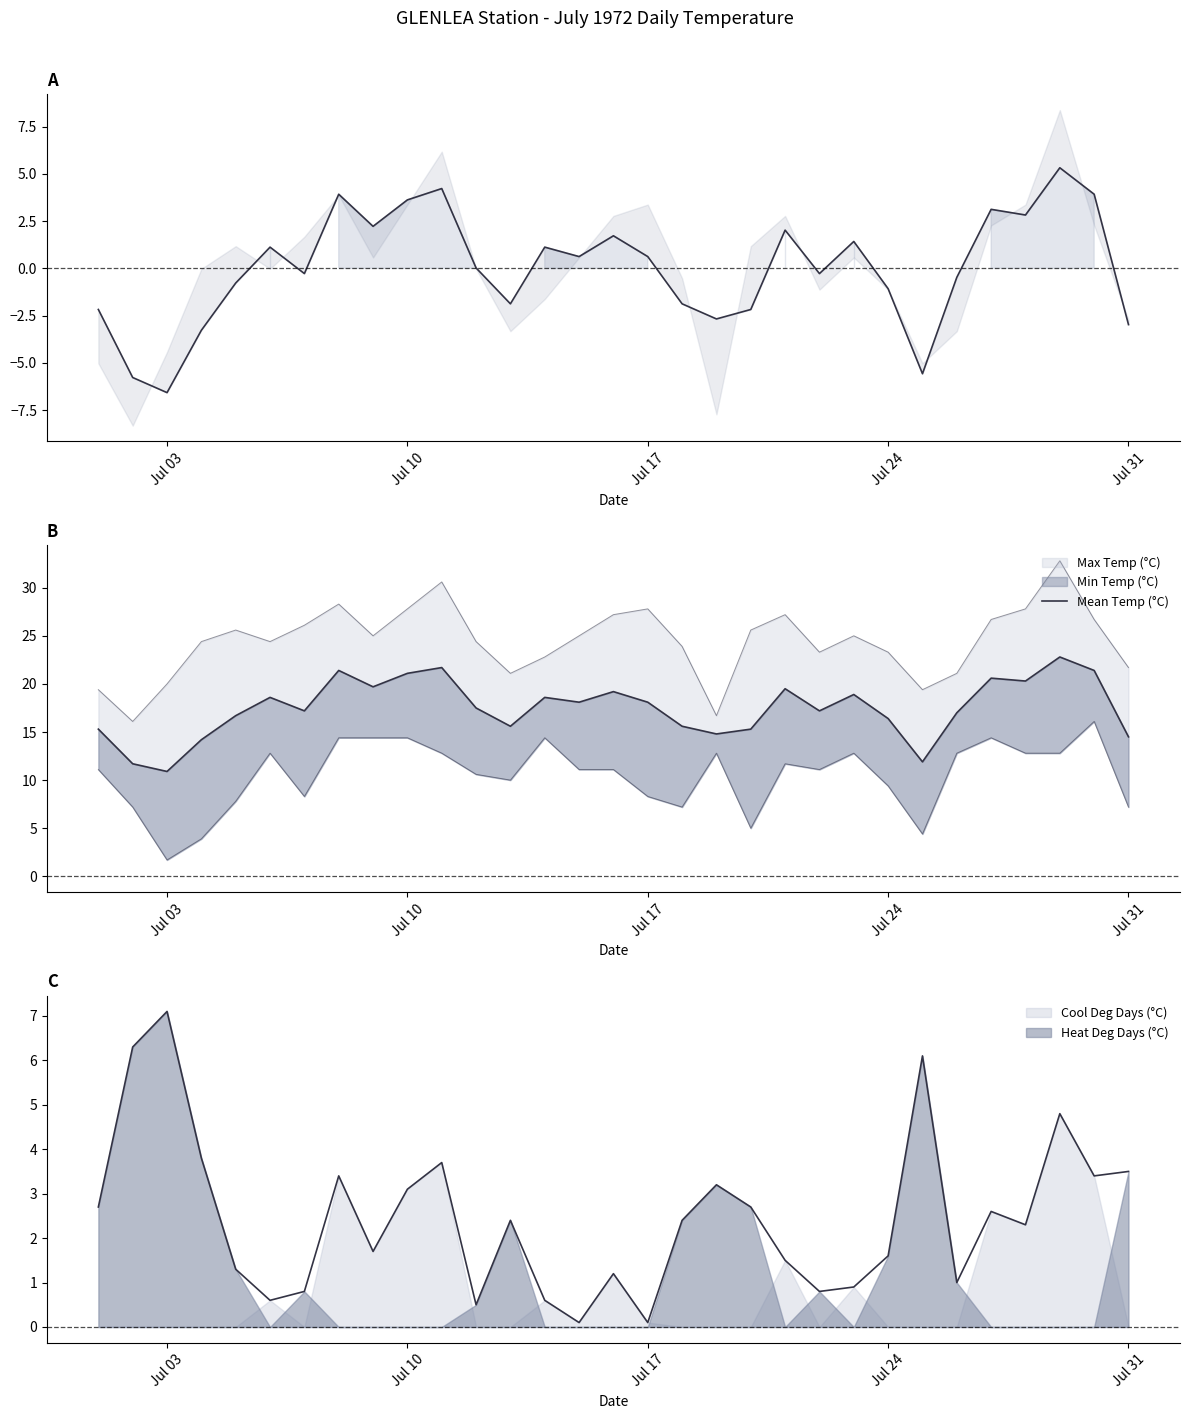

Which label corresponds to the smallest value in the chart?

Jul 03